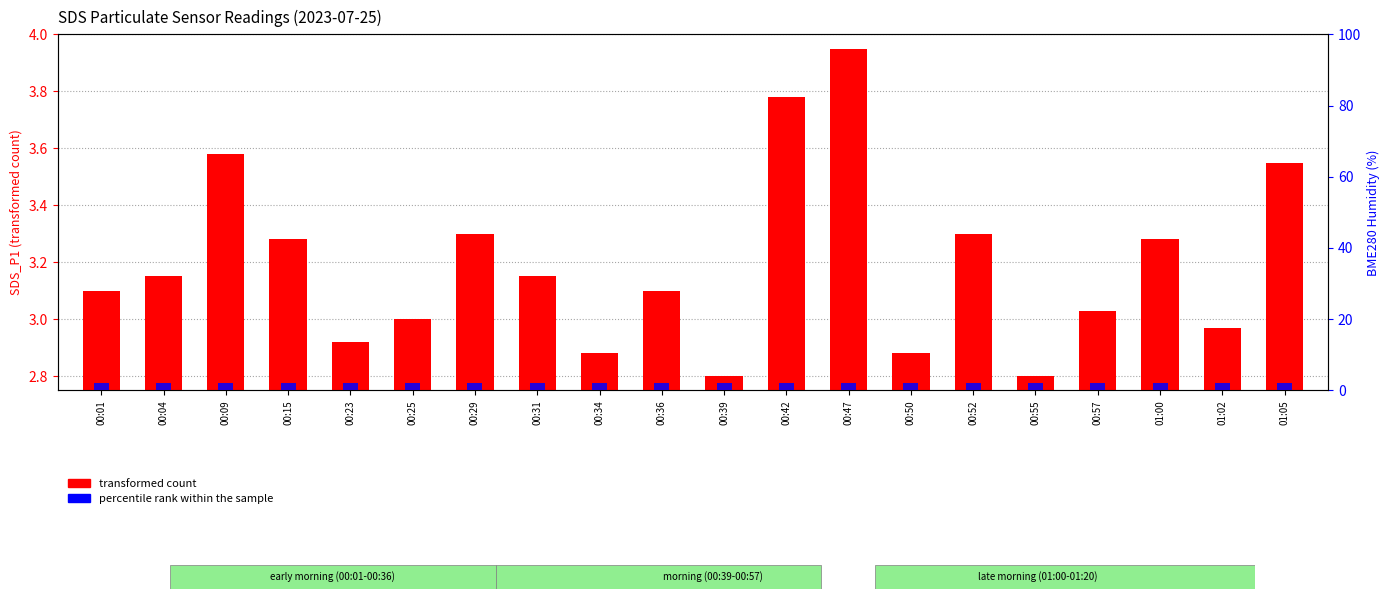

At which label is transformed count closest to 3?

00:25